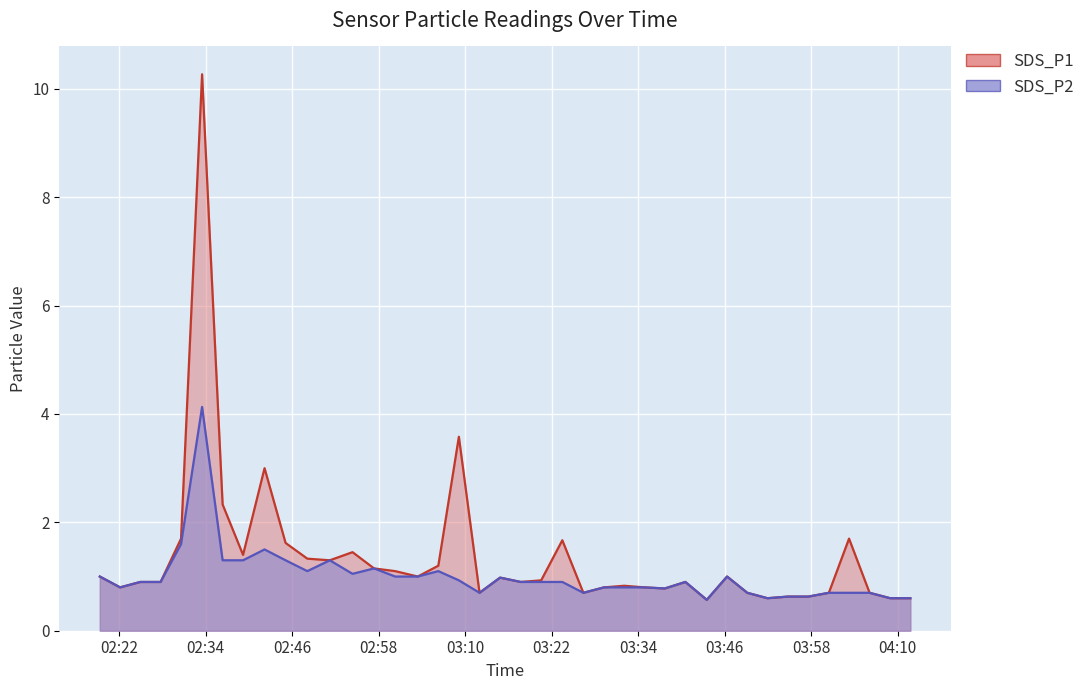

List the labels in order of SDS_P2 value, smallest first.

2022/09/26 03:43:30, 2022/09/26 03:51:55, 2022/09/26 04:08:56, 2022/09/26 04:11:44, 2022/09/26 03:54:45, 2022/09/26 03:57:35, 2022/09/26 03:11:59, 2022/09/26 03:26:23, 2022/09/26 03:49:07, 2022/09/26 04:00:26, 2022/09/26 04:03:14, 2022/09/26 04:06:05, 2022/09/26 03:37:41, 2022/09/26 02:22:08, 2022/09/26 03:29:15, 2022/09/26 03:32:03, 2022/09/26 03:34:51, 2022/09/26 02:24:56, 2022/09/26 02:27:45, 2022/09/26 03:17:42, 2022/09/26 03:20:32, 2022/09/26 03:23:28, 2022/09/26 03:40:32, 2022/09/26 03:09:07, 2022/09/26 03:14:50, 2022/09/26 02:19:19, 2022/09/26 03:00:17, 2022/09/26 03:03:25, 2022/09/26 03:46:19, 2022/09/26 02:54:22, 2022/09/26 02:48:06, 2022/09/26 03:06:16, 2022/09/26 02:57:21, 2022/09/26 02:36:21, 2022/09/26 02:39:11, 2022/09/26 02:45:05, 2022/09/26 02:51:13, 2022/09/26 02:42:10, 2022/09/26 02:30:35, 2022/09/26 02:33:30